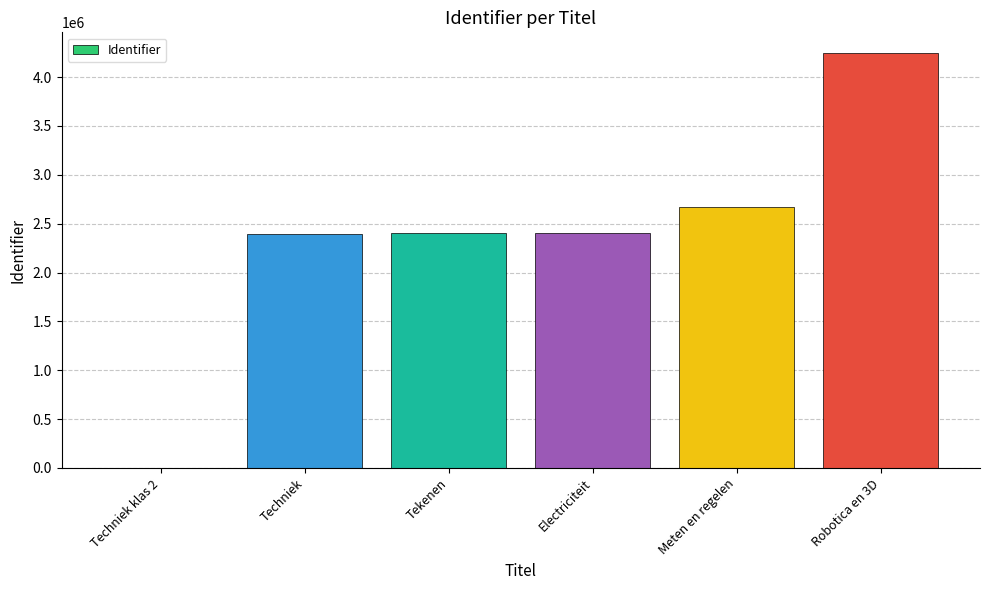

What is the average value?

2351932